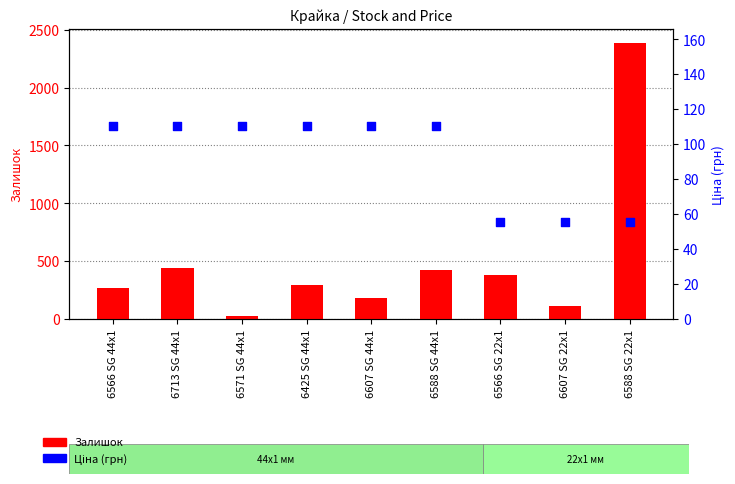

Which series reaches the minimum Y coordinate?

Залишок